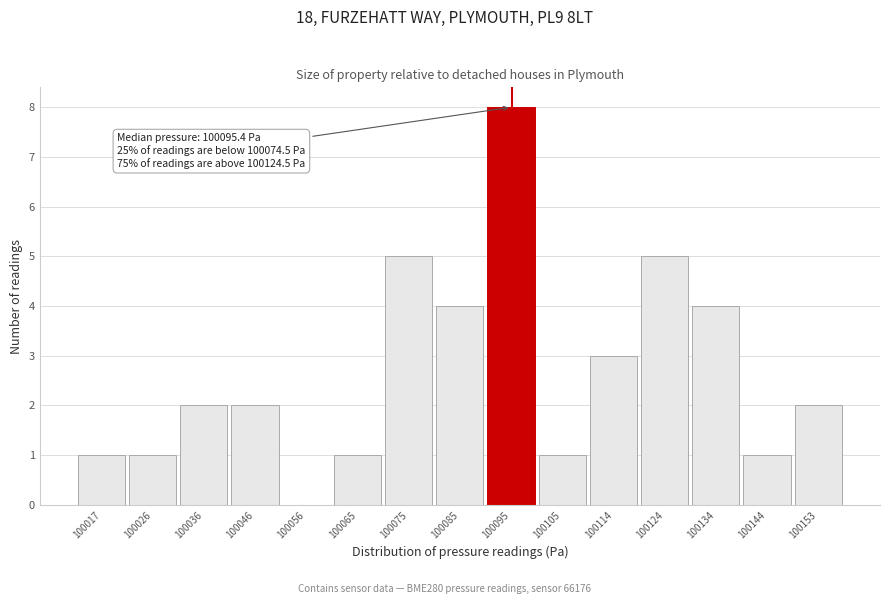

Which range on the x-axis has the tallest bar?

100090 to 100100